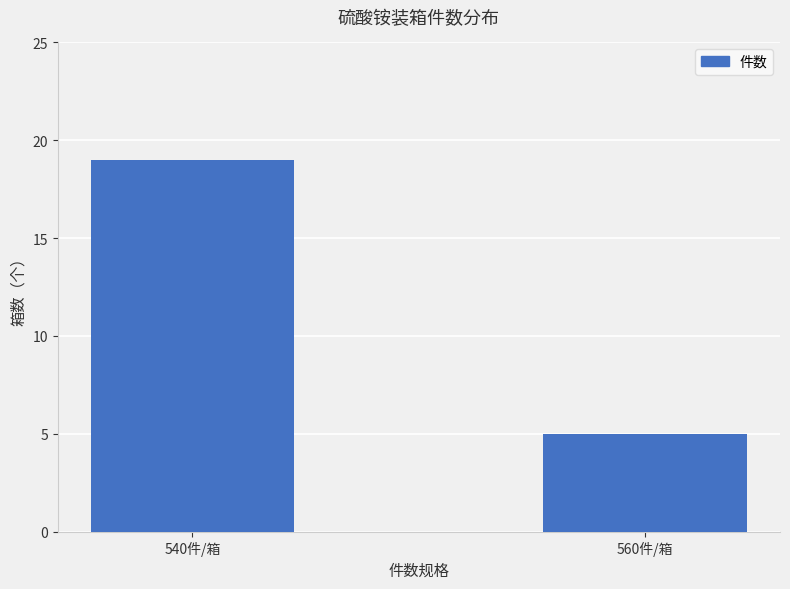

What is the value of the 1st bar from the left?

19